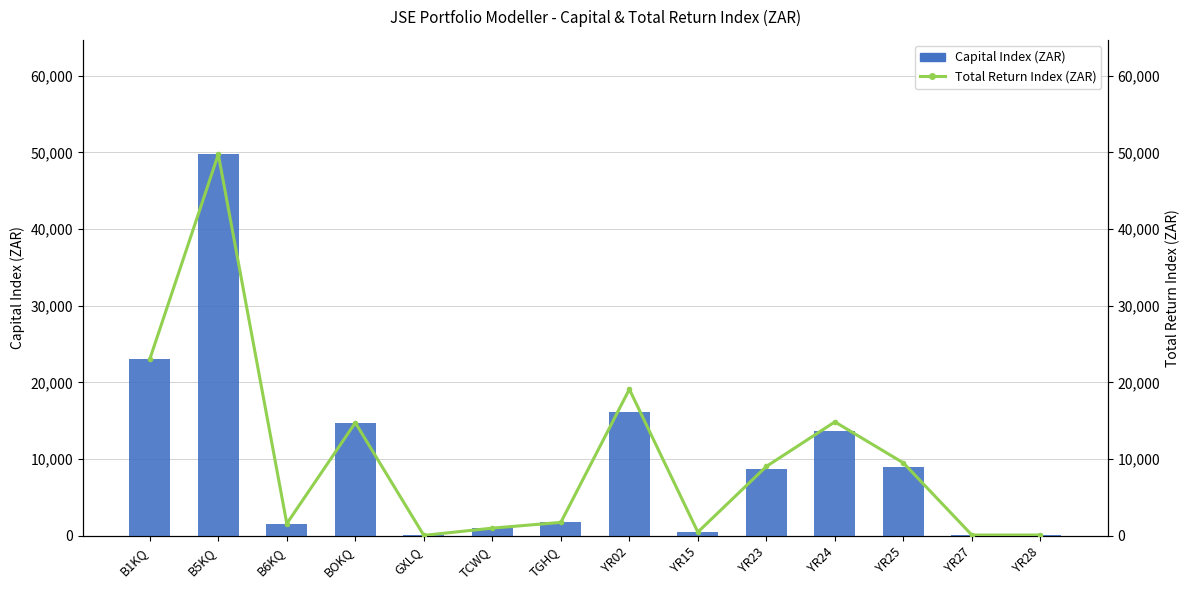

Rank the series at YR02 from lowest to highest value.

Capital Index (ZAR), Total Return Index (ZAR)